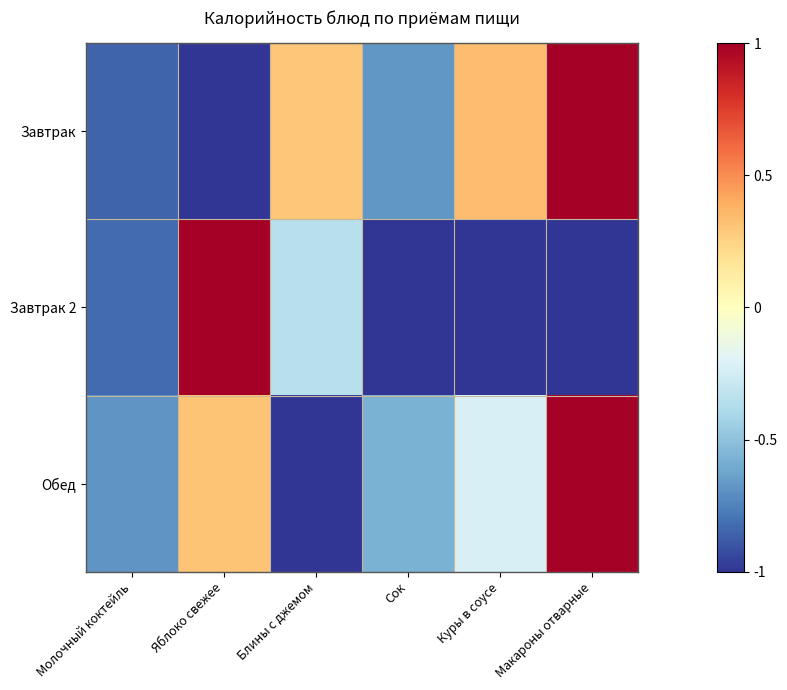

Reading left to right, list all the values displayed in this chart.

Завтрак: Молочный коктейль=-0.9	Яблоко свежее=-1.0	Блины с джемом=0.3	Сок=-0.7	Куры в соусе=0.3	Макароны отварные=1.0
Завтрак 2: Молочный коктейль=-0.8	Яблоко свежее=1.0	Блины с джемом=-0.3	Сок=-1.0	Куры в соусе=-1.0	Макароны отварные=-1.0
Обед: Молочный коктейль=-0.7	Яблоко свежее=0.3	Блины с джемом=-1.0	Сок=-0.6	Куры в соусе=-0.2	Макароны отварные=1.0